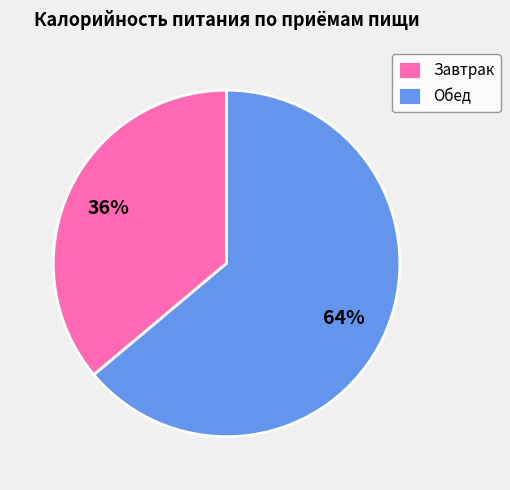

Does Обед account for over 50% of the chart?

Yes